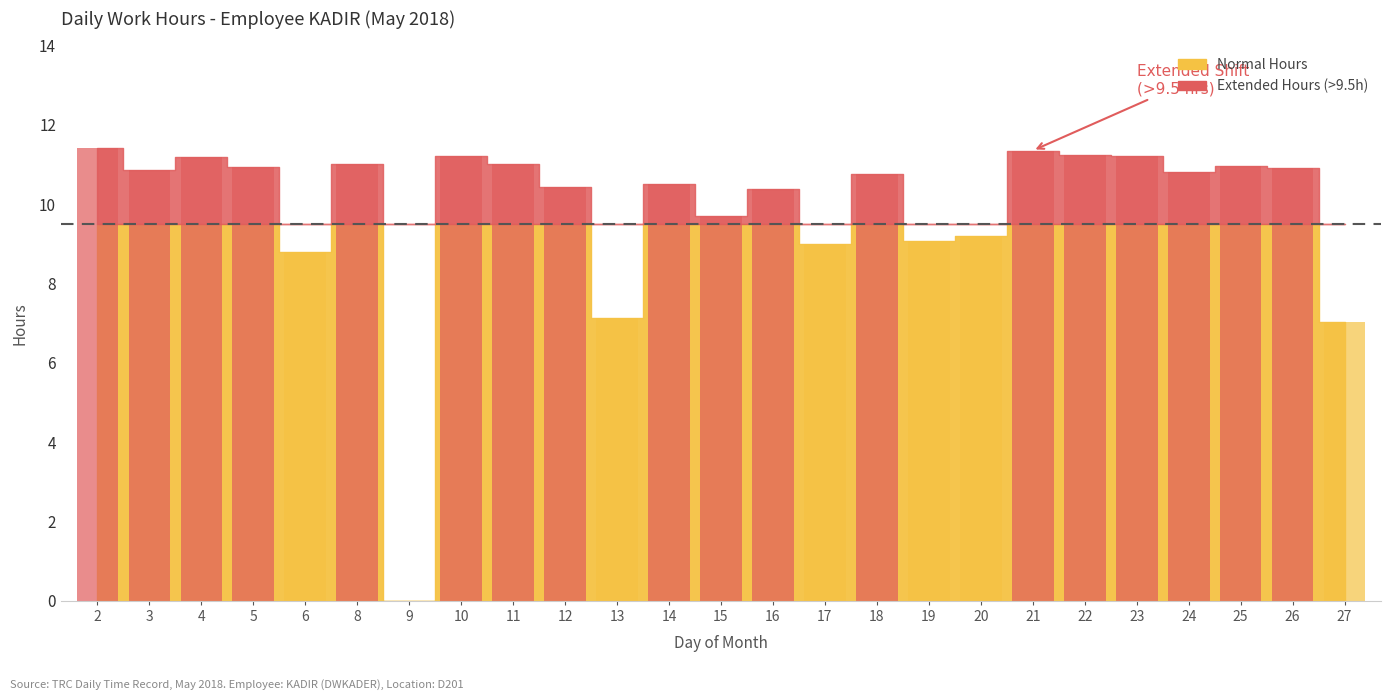

Read the value at 11.

11.0